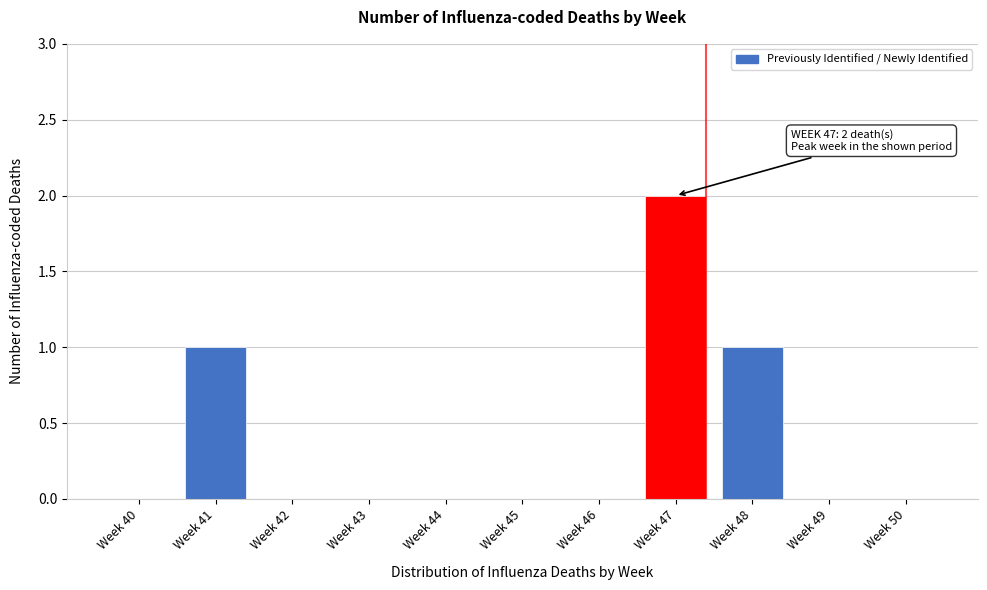

Reading left to right, list all the values displayed in this chart.

Week 40=0	Week 41=1	Week 42=0	Week 43=0	Week 44=0	Week 45=0	Week 46=0	Week 47=2	Week 48=1	Week 49=0	Week 50=0